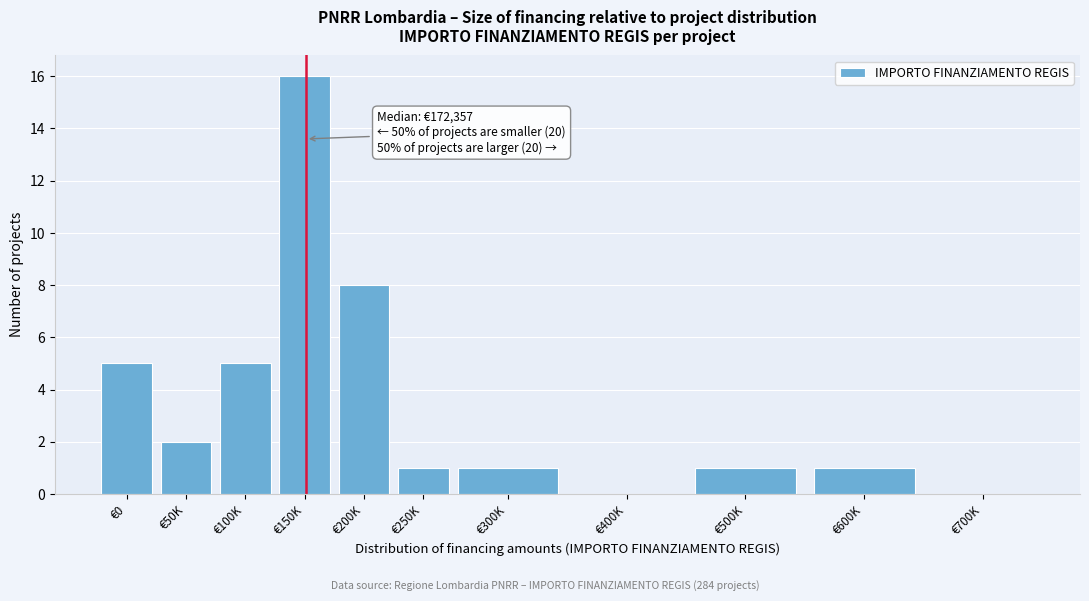

Reading left to right, list all the values displayed in this chart.

€0=5	€50K=2	€100K=5	€150K=16	€200K=8	€250K=1	€300K=1	€400K=0	€500K=1	€600K=1	€700K=0